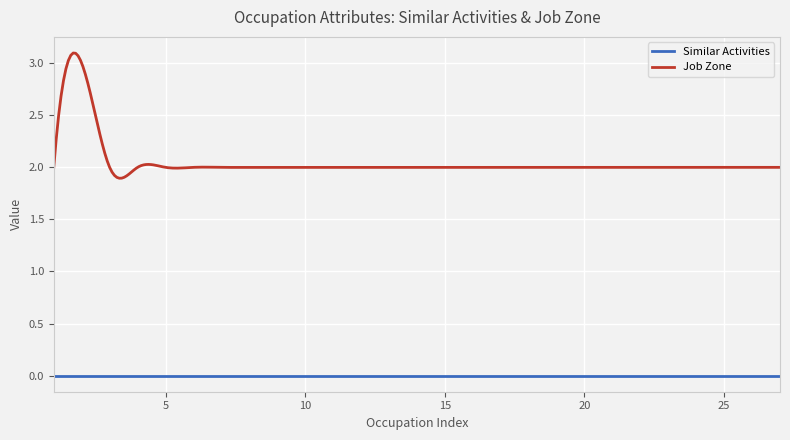

List the series in order of their peak value, highest first.

Job Zone, Similar Activities